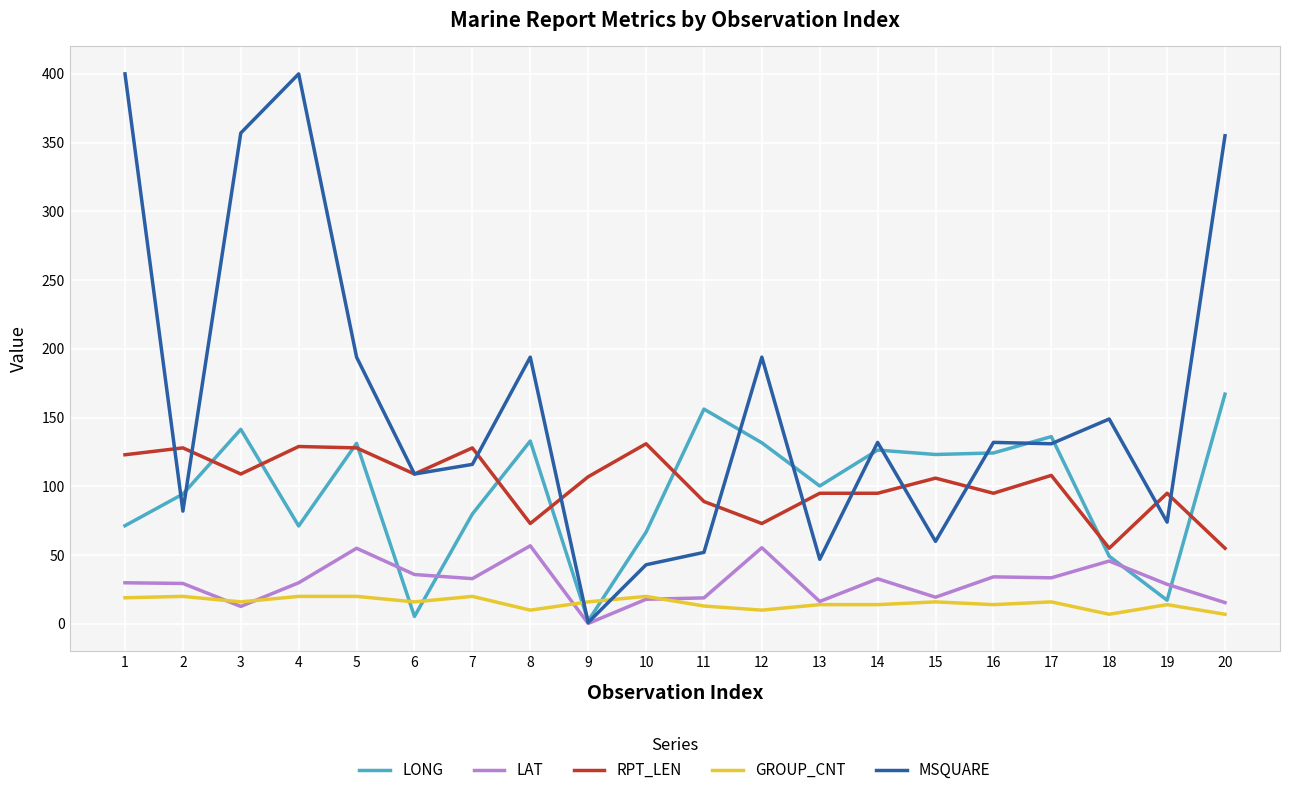

What is the approximate value of RPT_LEN at 15?

106.0